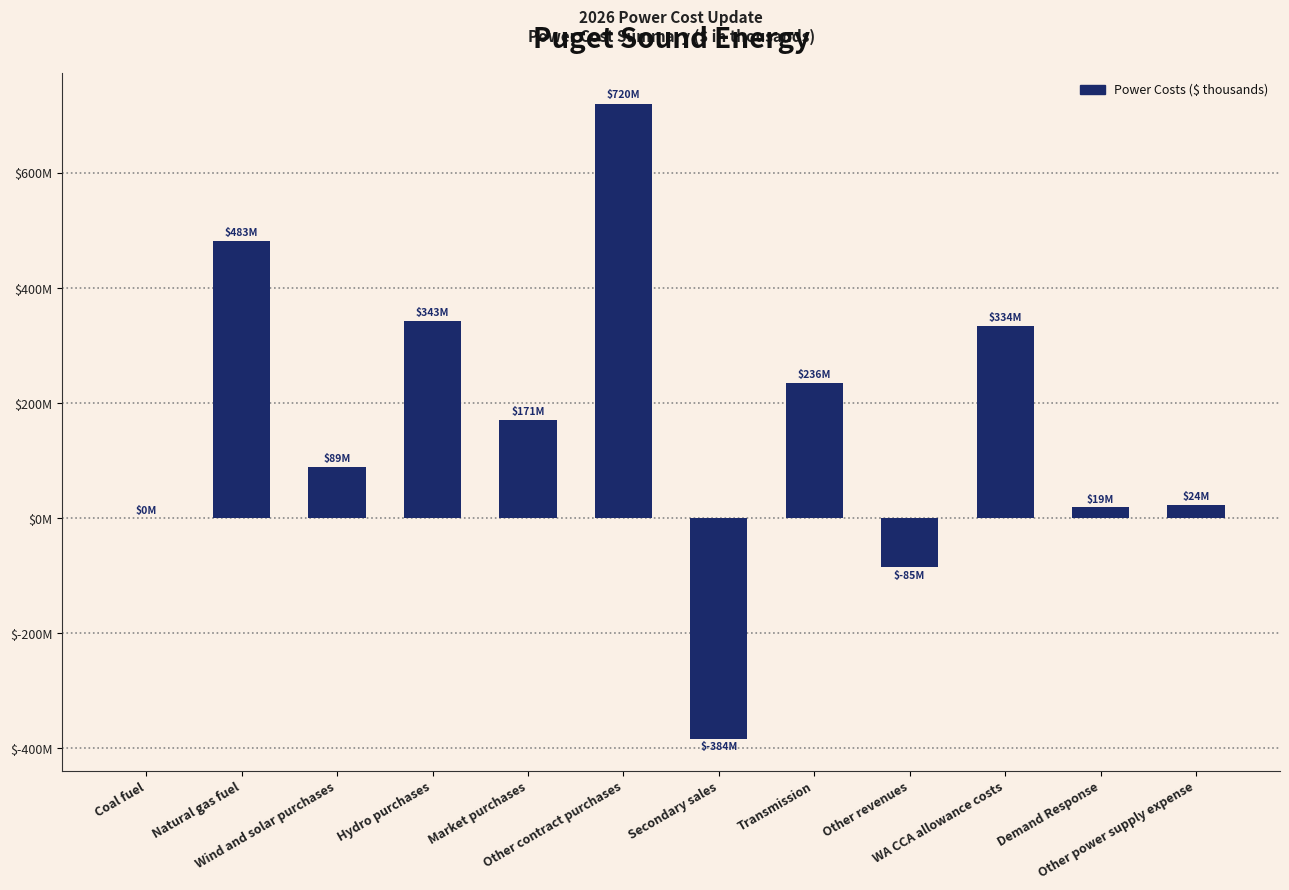

What is the value of the 8th bar from the left?

235532.8